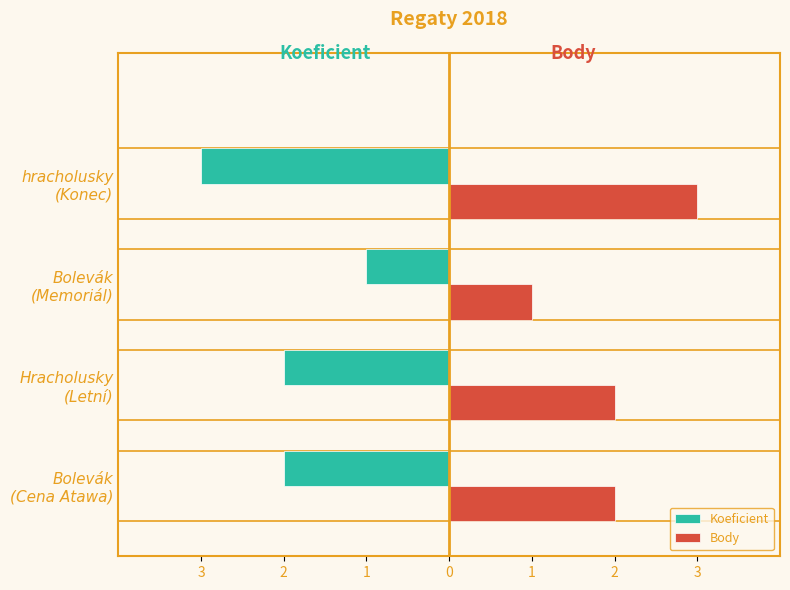

What are all the series names shown in the legend?

Koeficient, Body